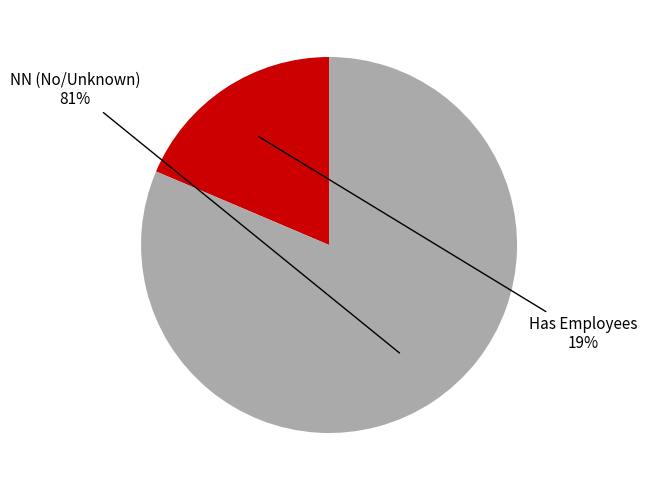

Which has a higher value, Has Employees or NN (No/Unknown)?

NN (No/Unknown)